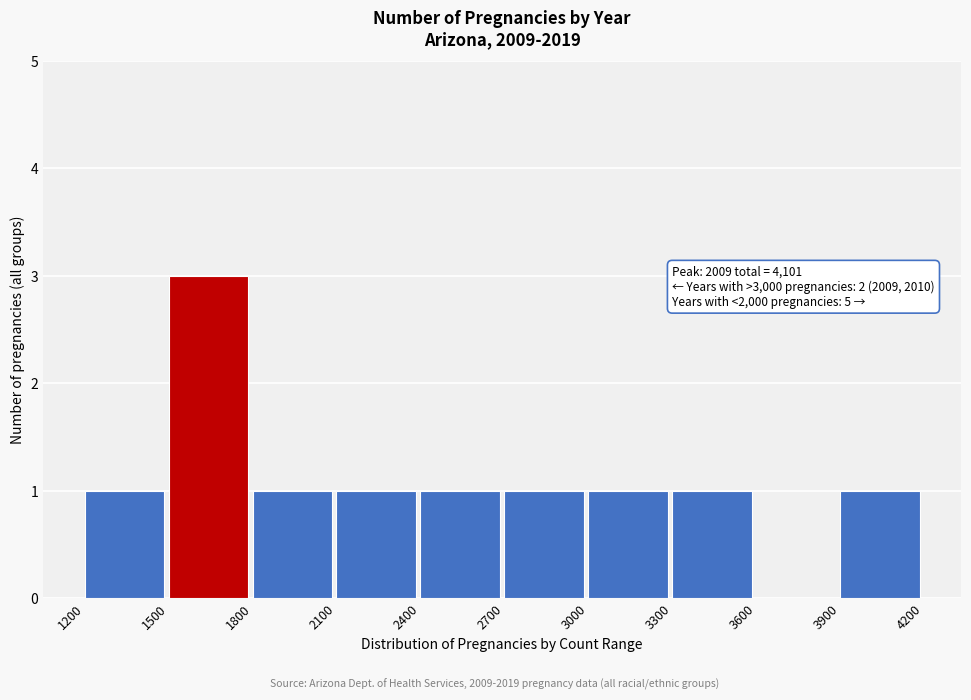

Which range on the x-axis has the tallest bar?

1500 to 1800